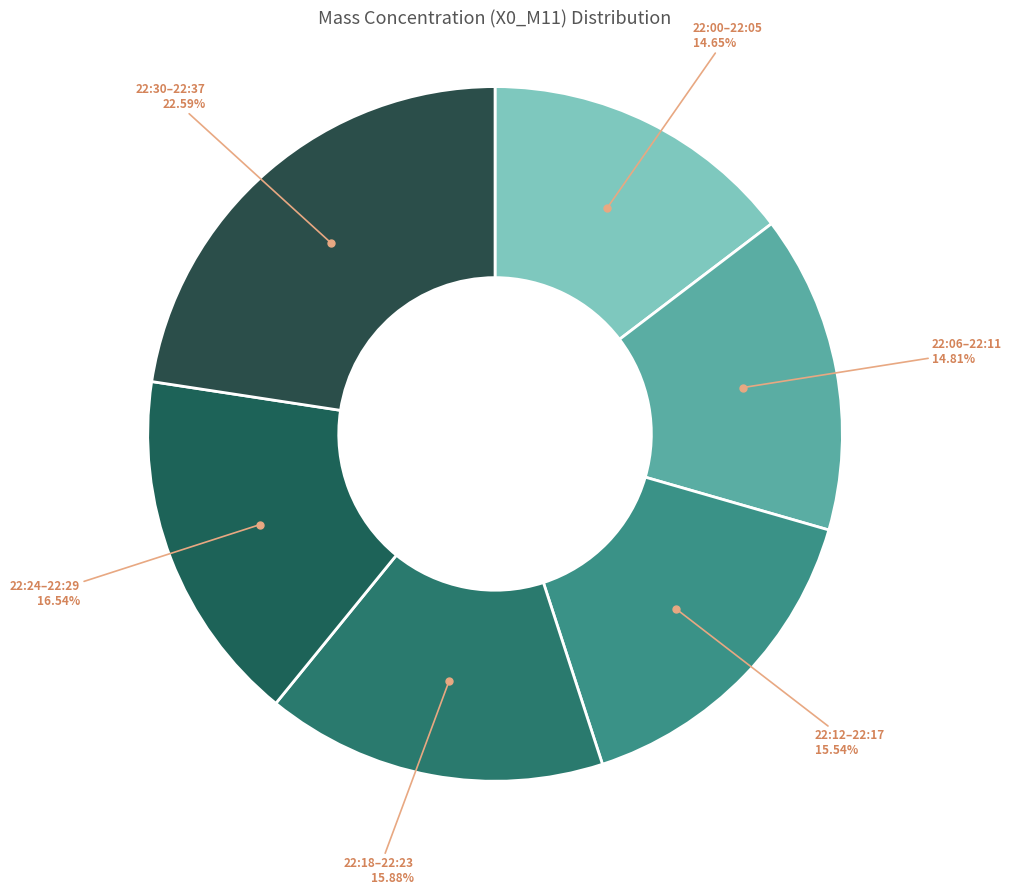

Is 22:24–22:29 16.54% the majority of the pie?

No